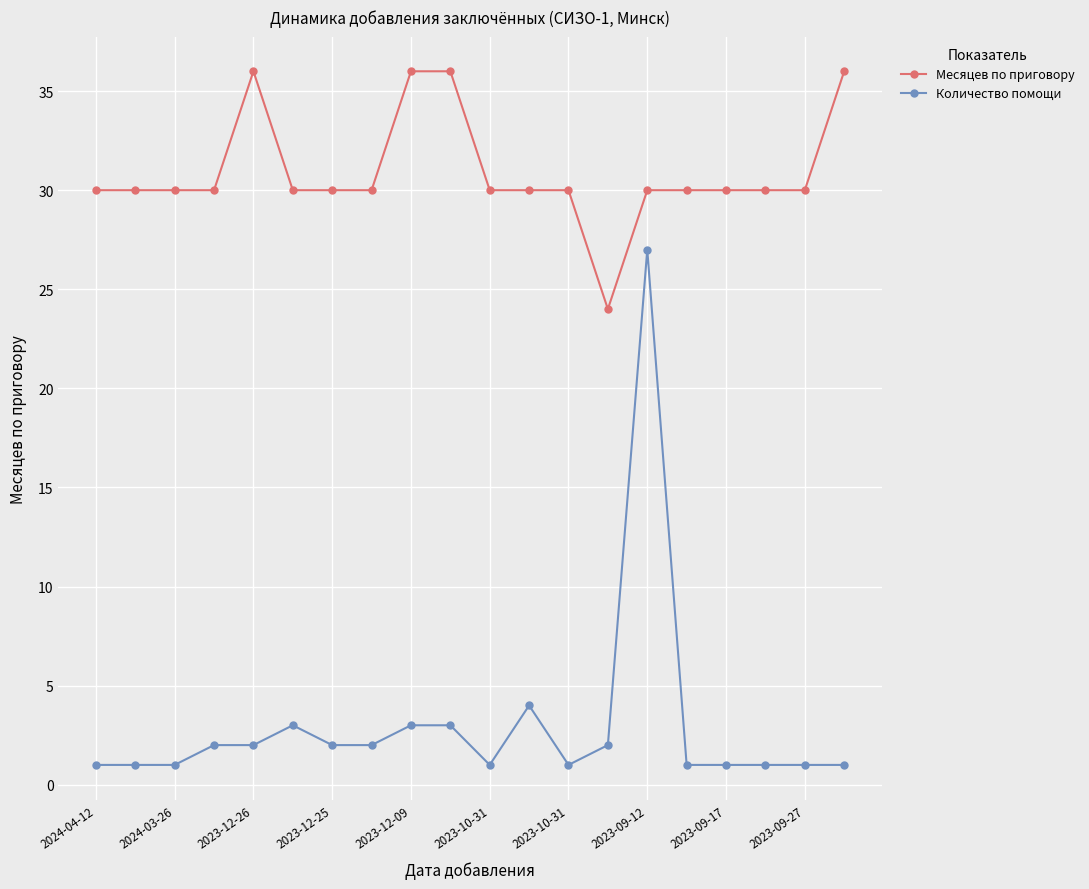

True or false: Количество помощи and Месяцев по приговору intersect in this chart.

False